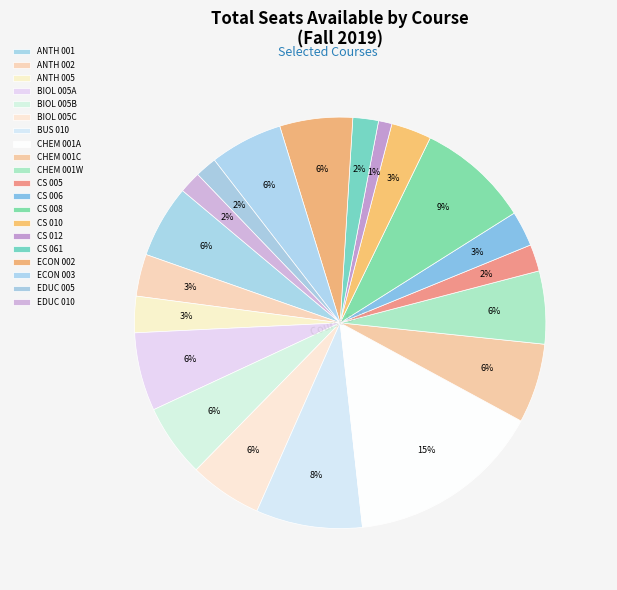

What percentage is NOT represented by CS 005?

97.9%